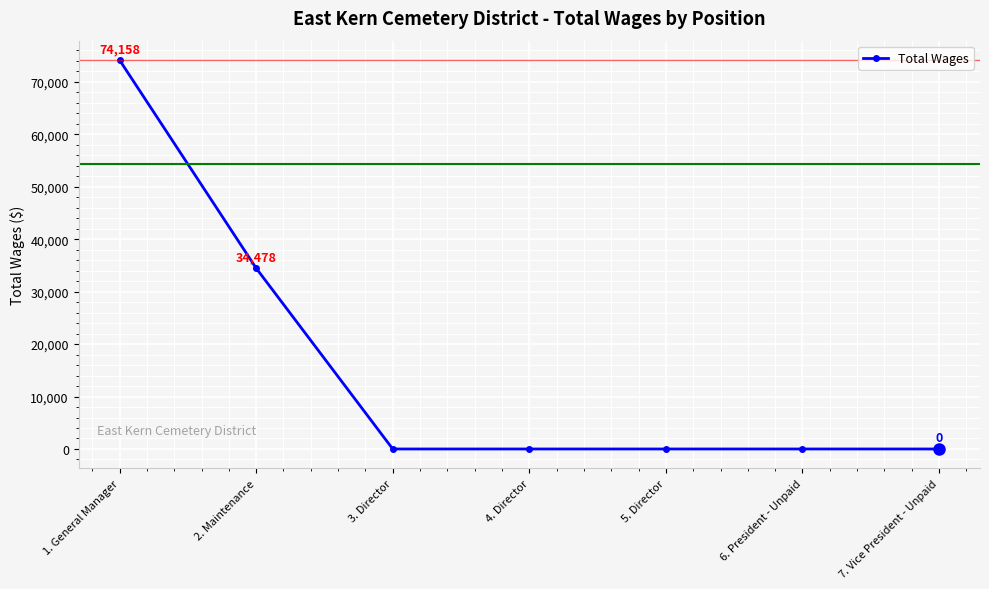

What is the difference between the second highest and second lowest values?

34478